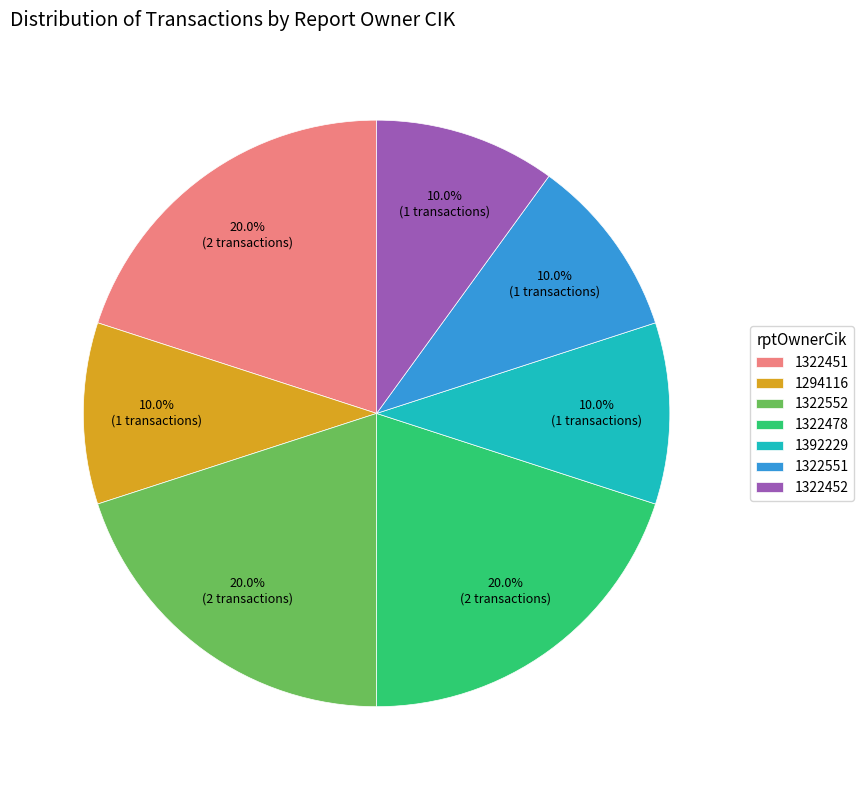

Do 1322552 and 1322452 together represent more than half of the pie?

No